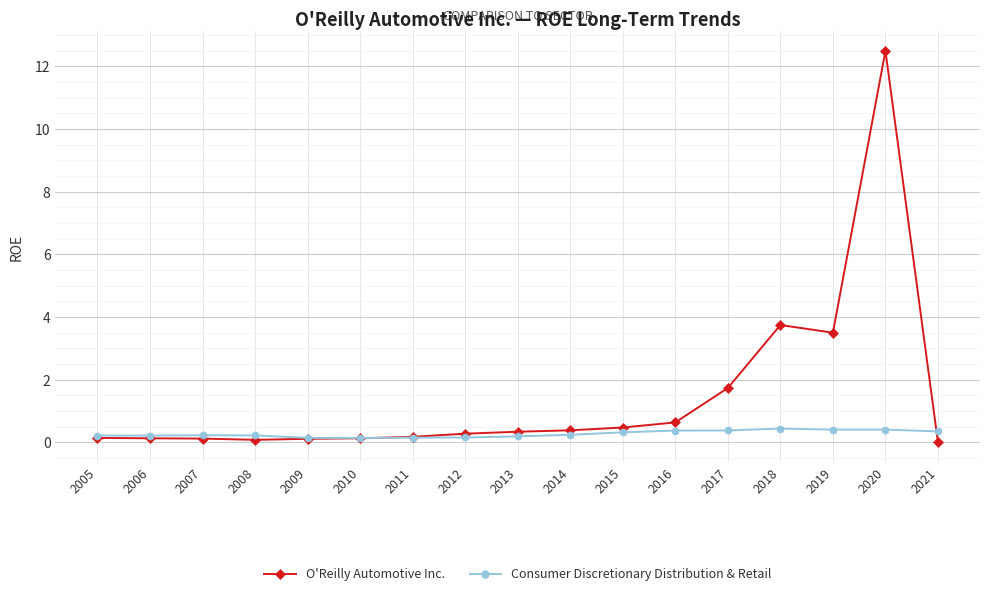

What are all the series names shown in the legend?

O'Reilly Automotive Inc., Consumer Discretionary Distribution & Retail